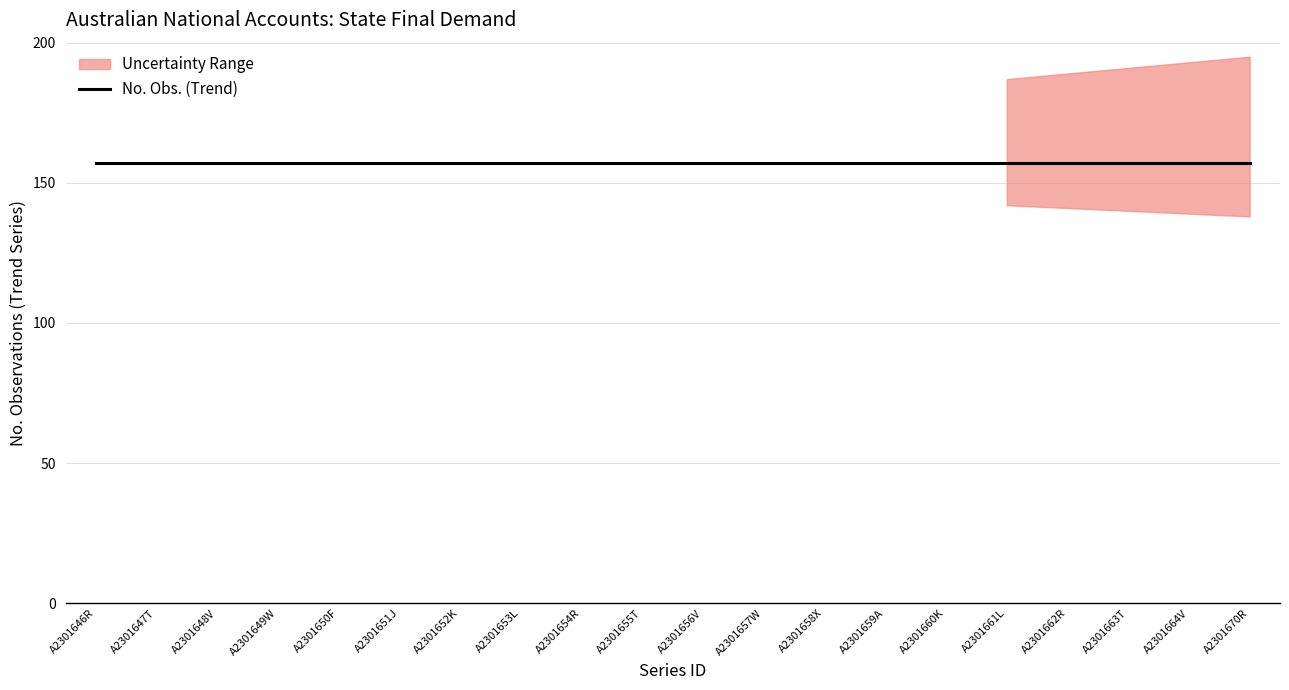

Which series has the largest total across all categories?

No. Obs.